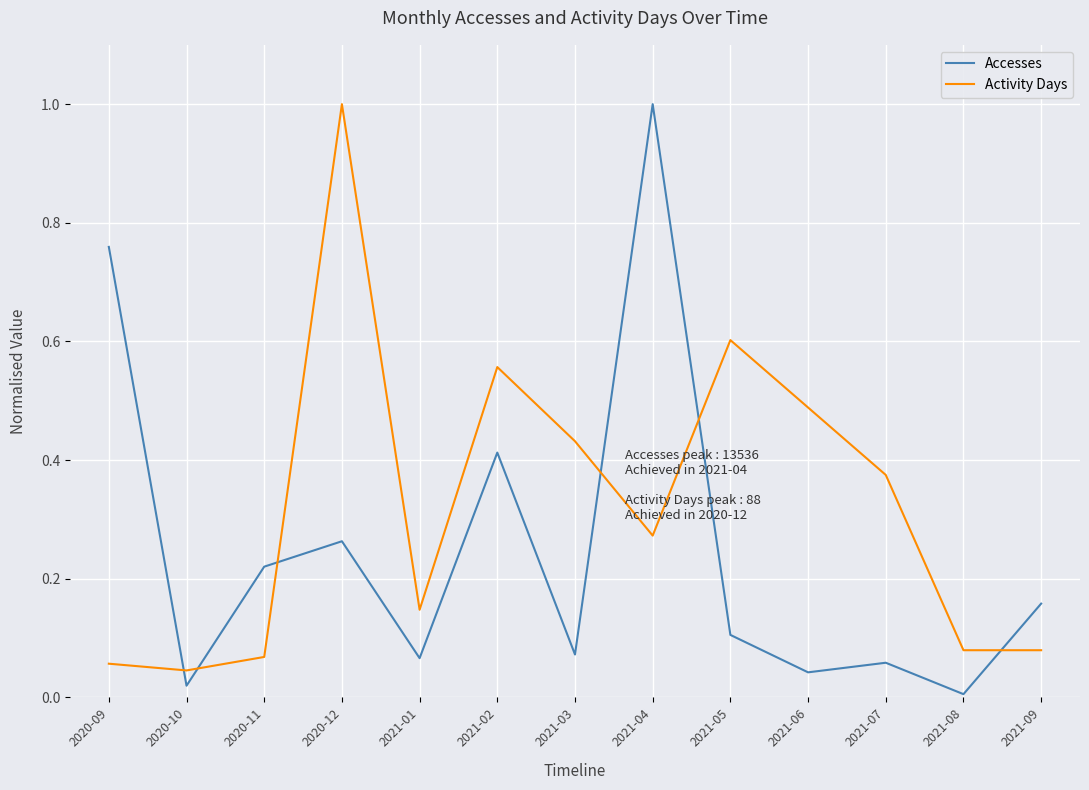

What is the greatest value displayed?

1.0